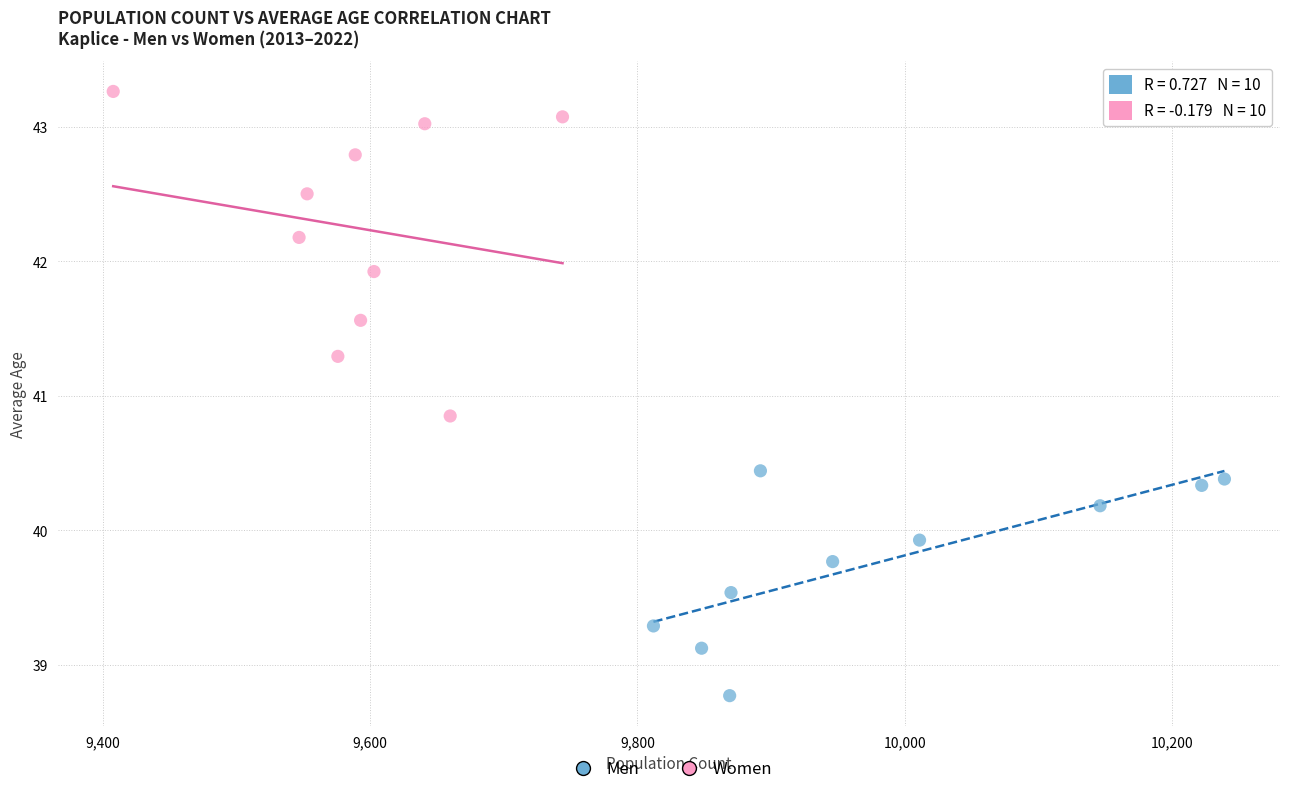

Which series reaches the maximum Y coordinate?

Women